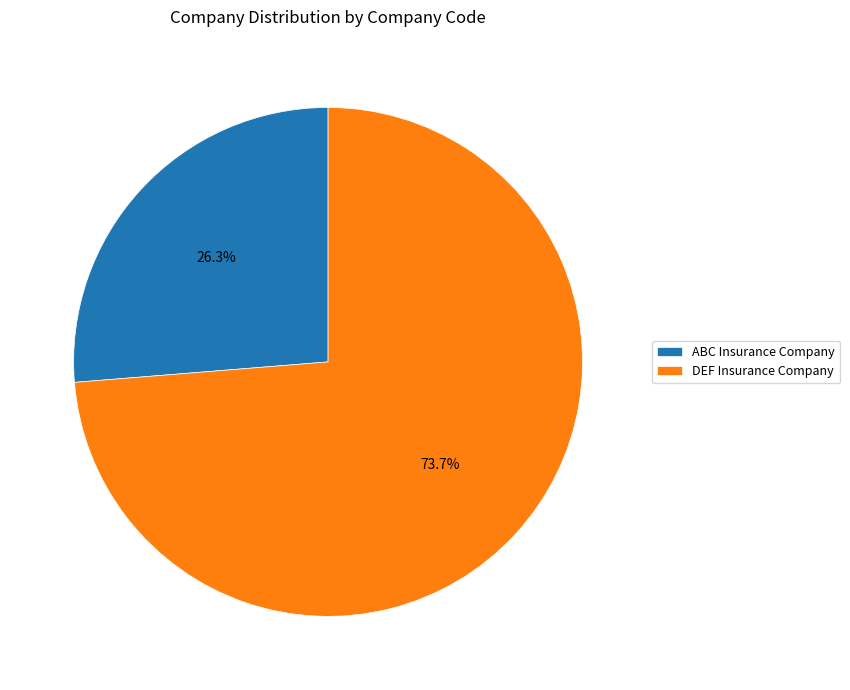

What is the smallest slice in the pie chart?

ABC Insurance Company